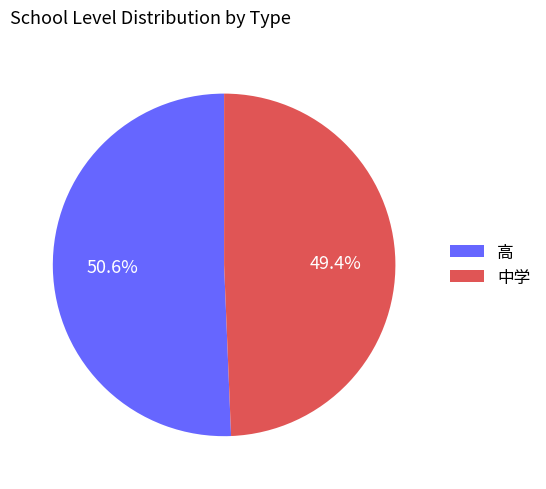

Is there a majority slice in this chart?

Yes